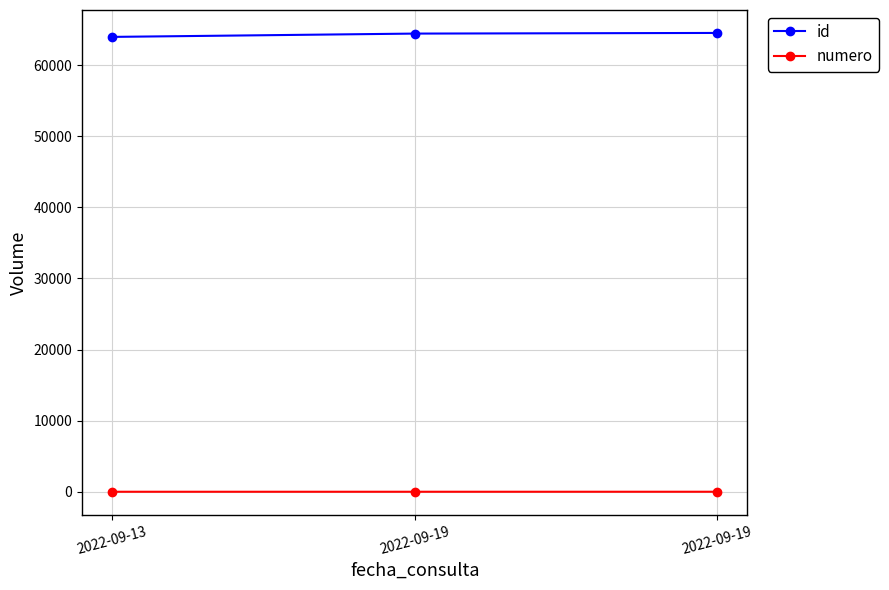

List the labels in order of id value, largest first.

2022-09-19, 2022-09-19, 2022-09-13